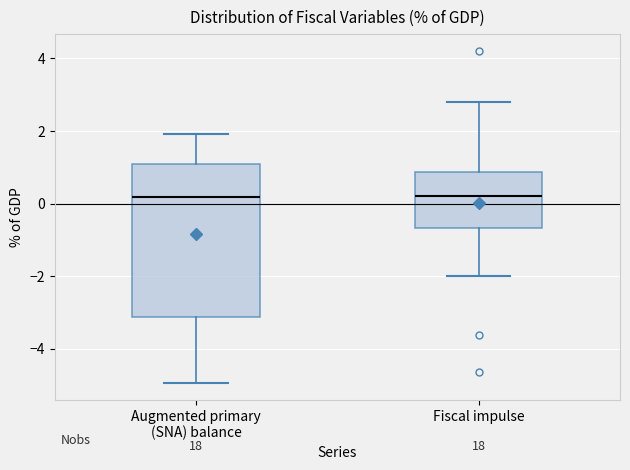

Where is the lower edge of the box for Augmented primary (SNA) balance on the y-axis? The values are not printed on the chart, so give them approximately, as read against the axis.

-3.2